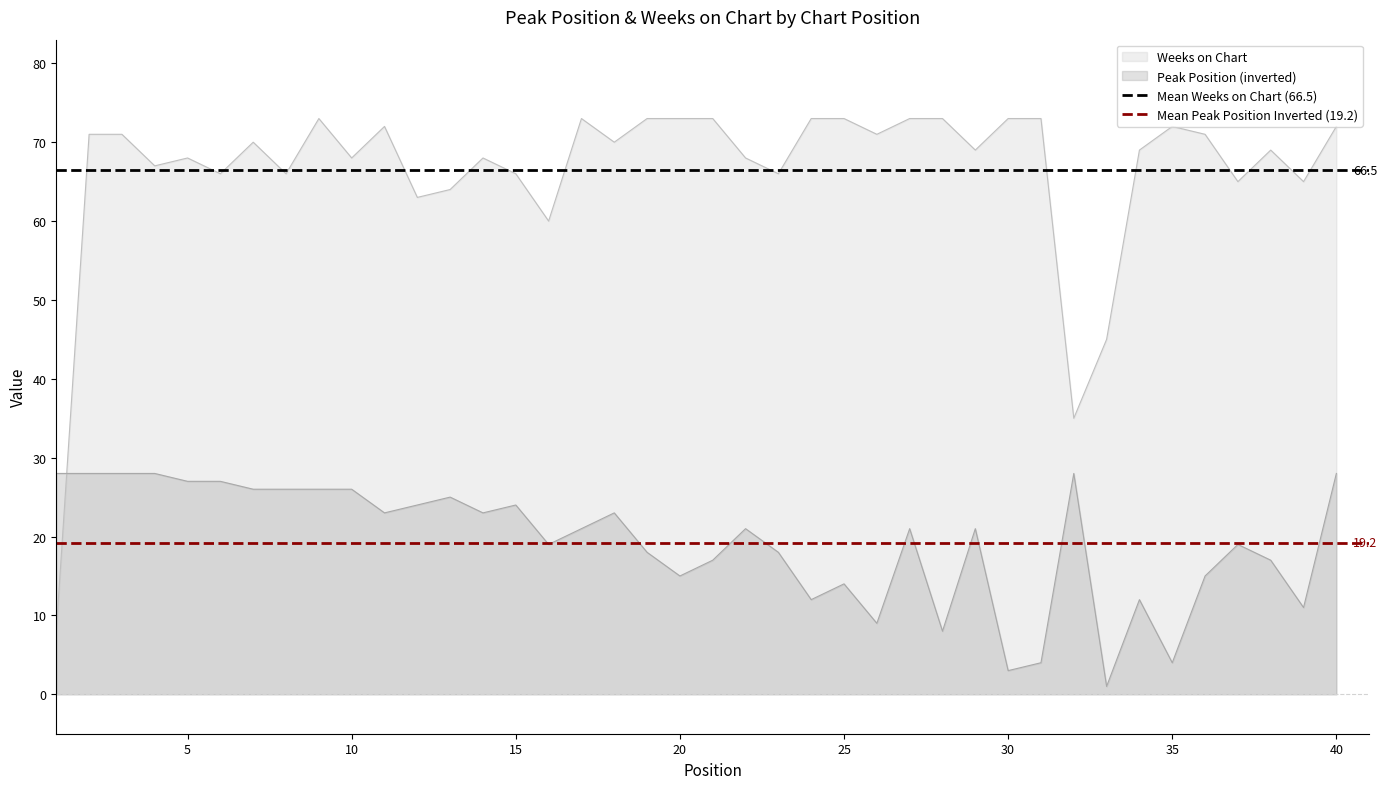

At 0, list the series in order from smallest to largest.

Mean Peak Position Inverted (19.2), Mean Weeks on Chart (66.5)